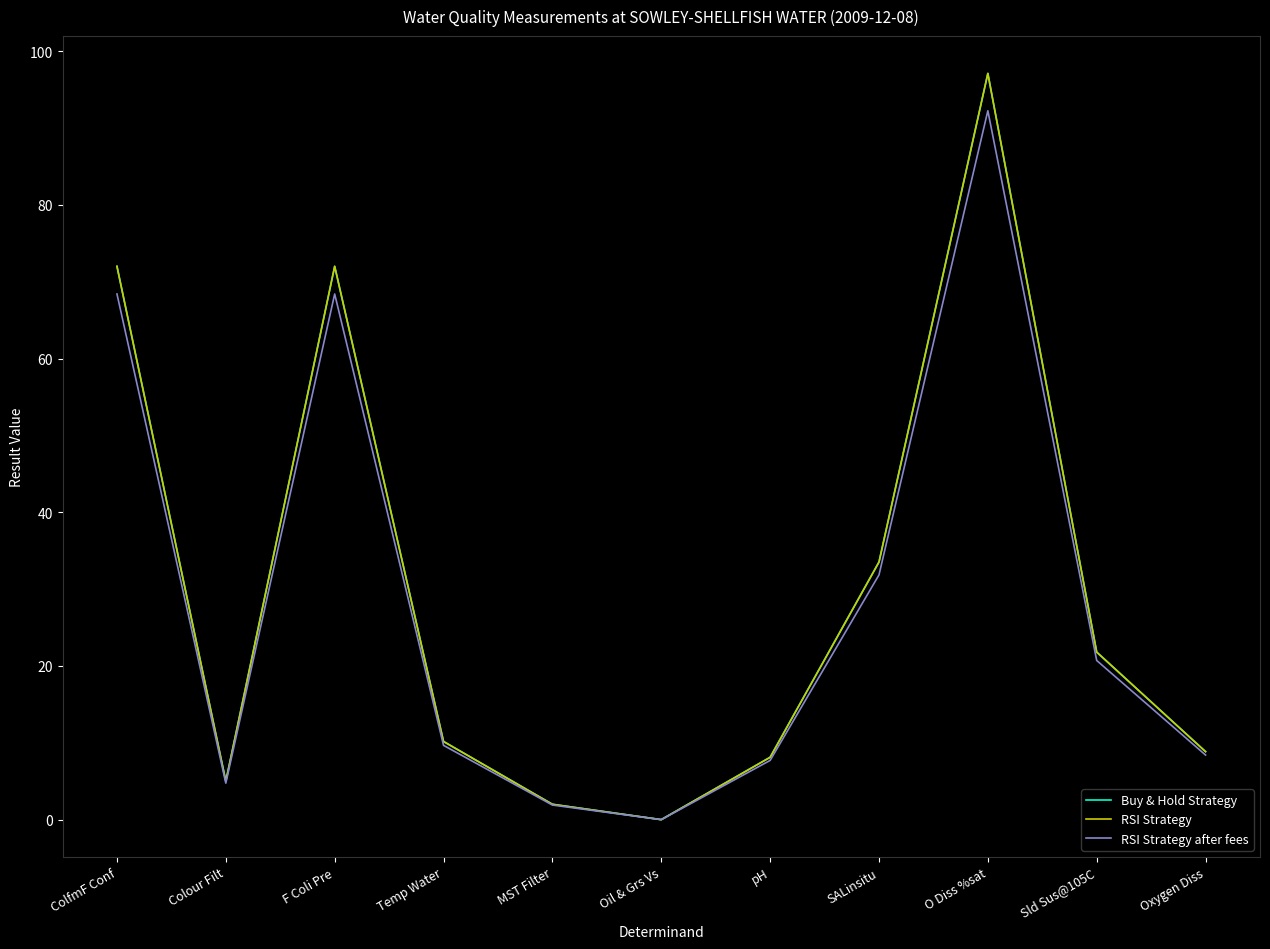

At how many categories does at least one series exceed 56?

3